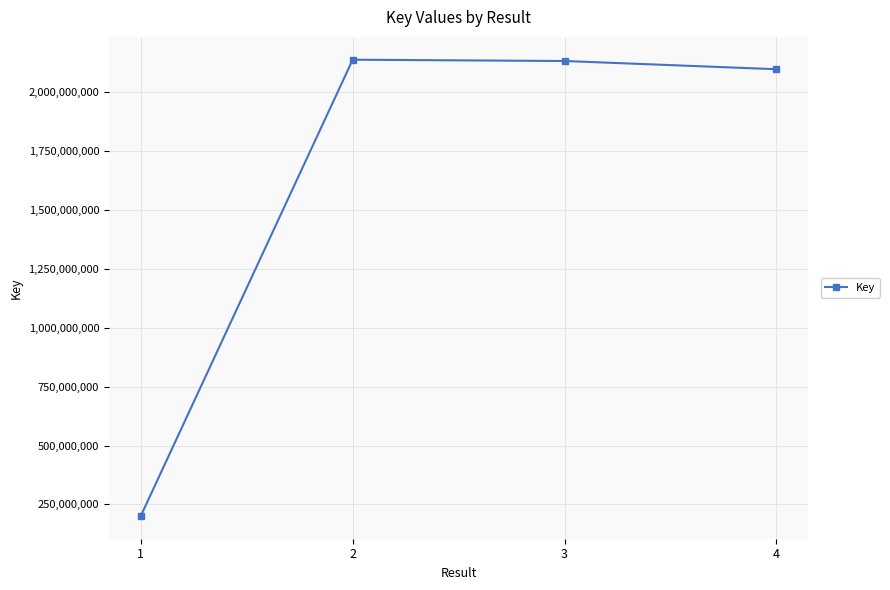

What is the value of the 2nd point from the left?

2138780278